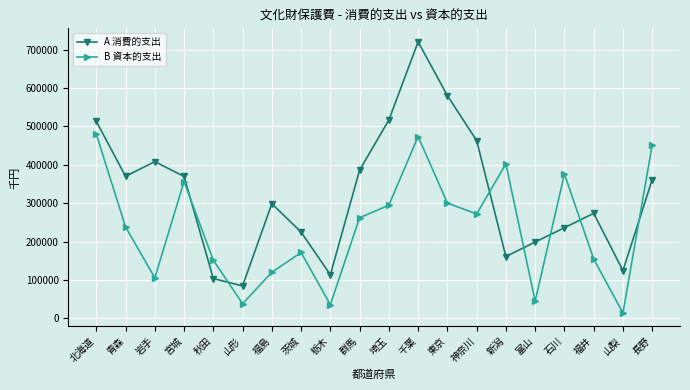

Which series has the largest range (max minus min)?

A 消費的支出